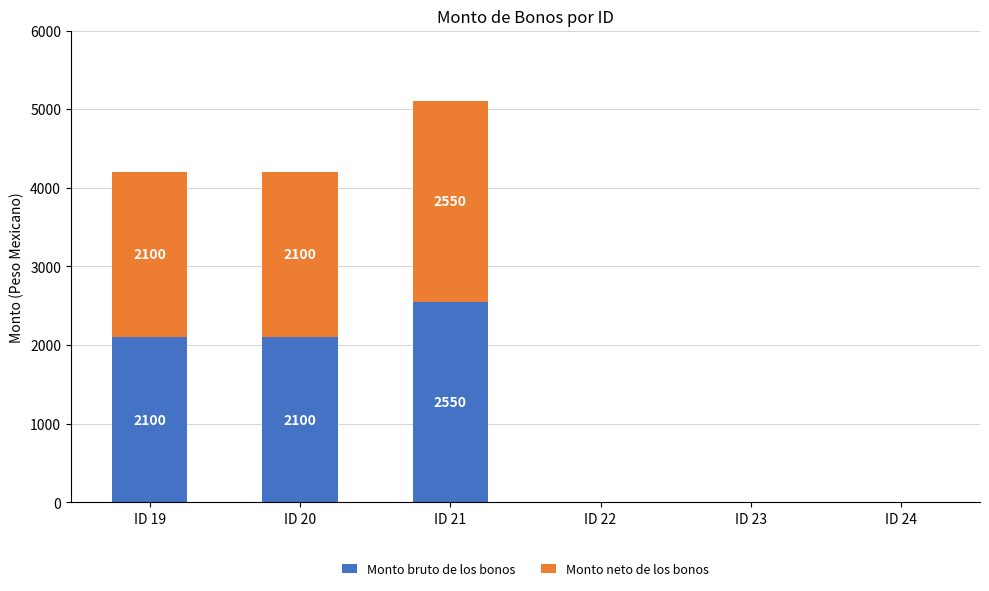

Are the bars grouped side by side (vs. stacked)?

No